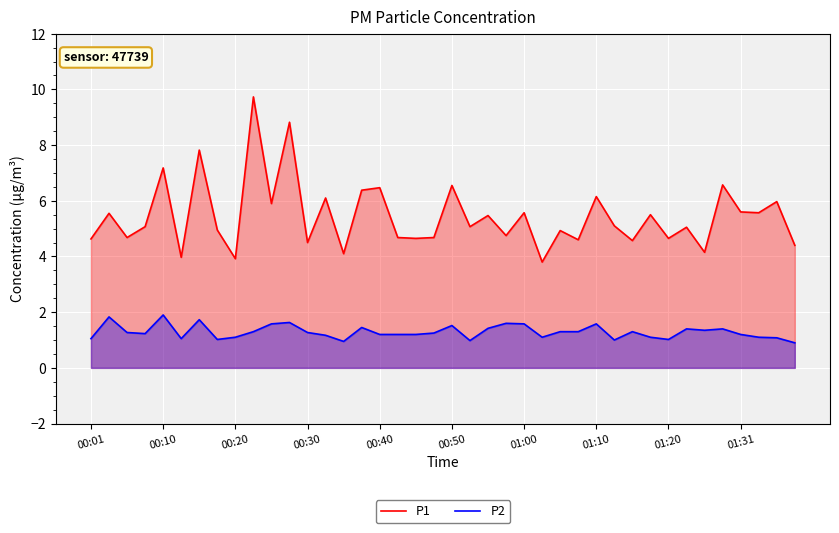

True or false: P2 and P1 cross at least once.

False